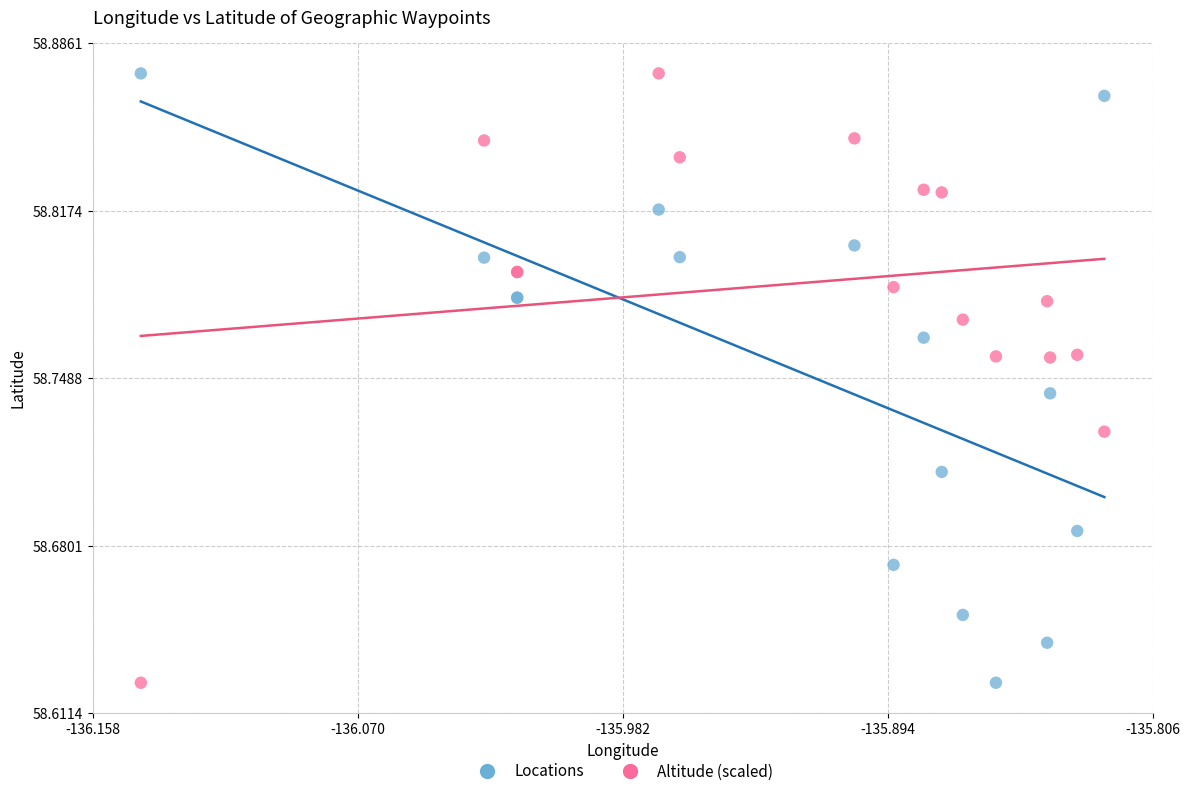

What is the X range (max minus min) for the scatter plot?

0.3